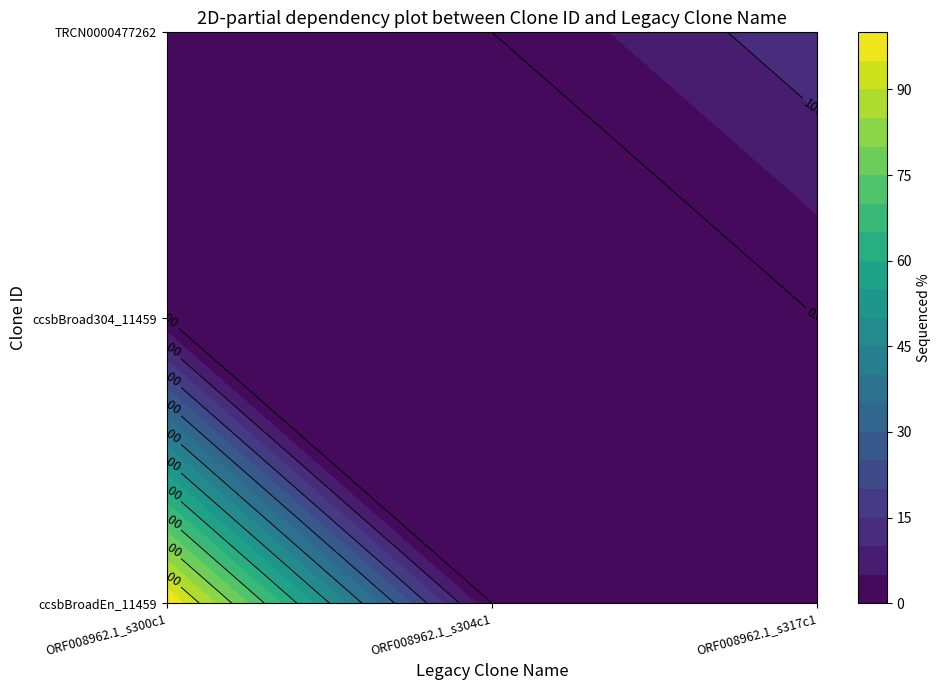

Rank the series by their maximum value, from lowest to highest.

ccsbBroad304_11459, TRCN0000477262, ccsbBroadEn_11459